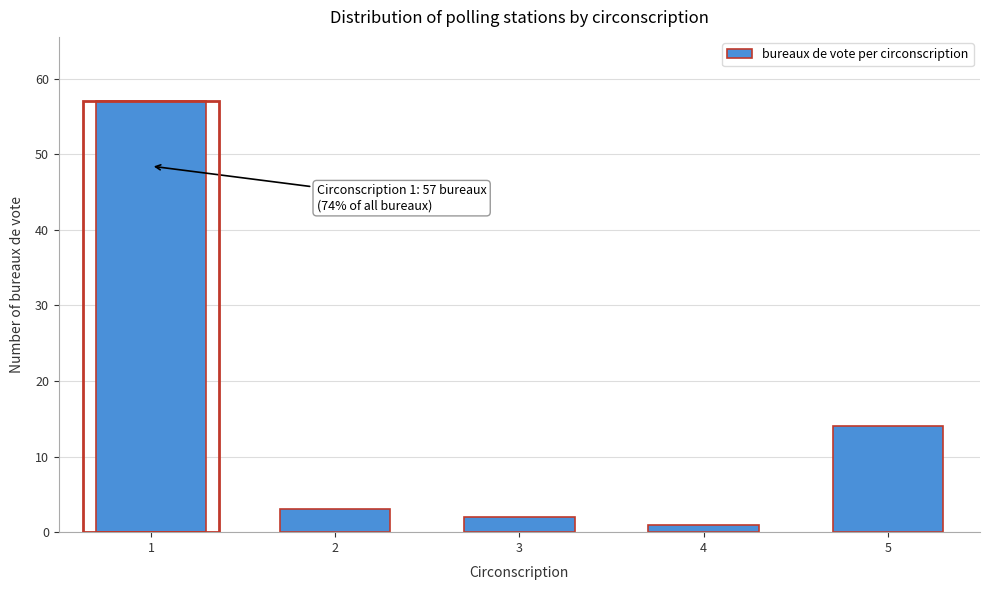

Reading right to left, what are all the values shown in this chart?

14	1	2	3	57